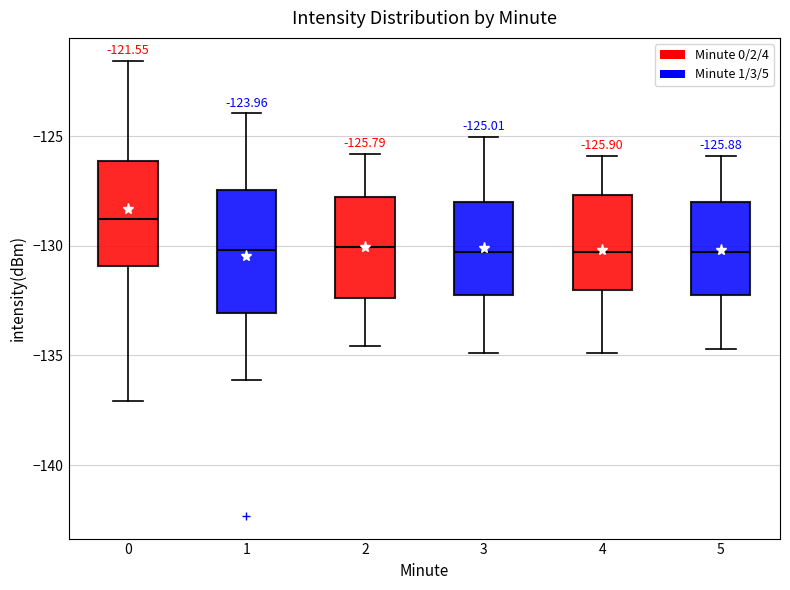

Which box is the tallest, from its lower edge to its upper edge?

1